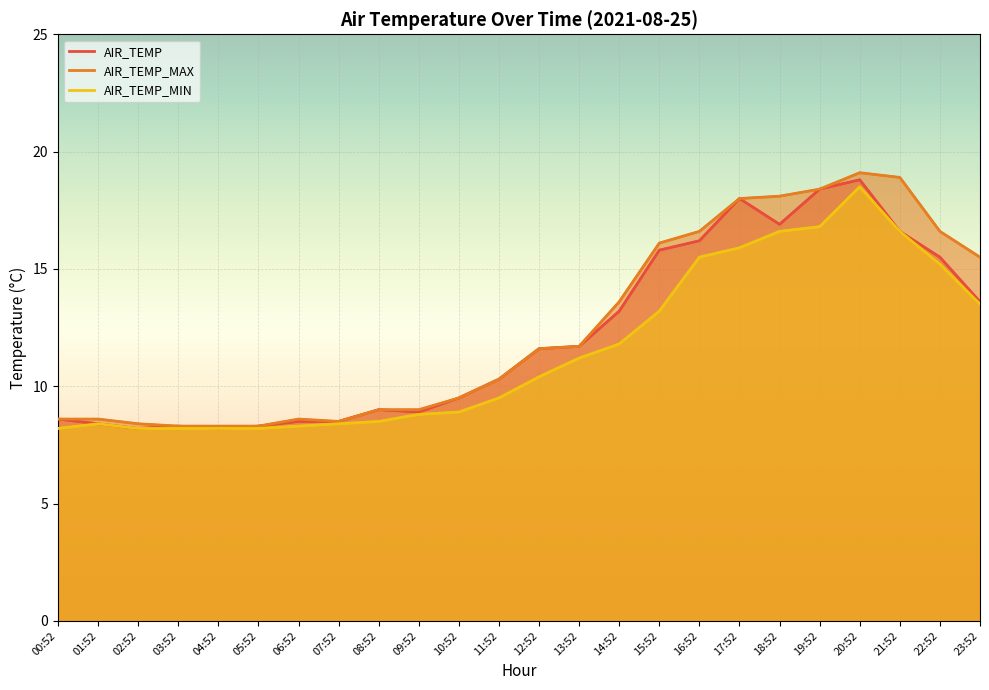

True or false: AIR_TEMP and AIR_TEMP_MAX cross at least once.

False